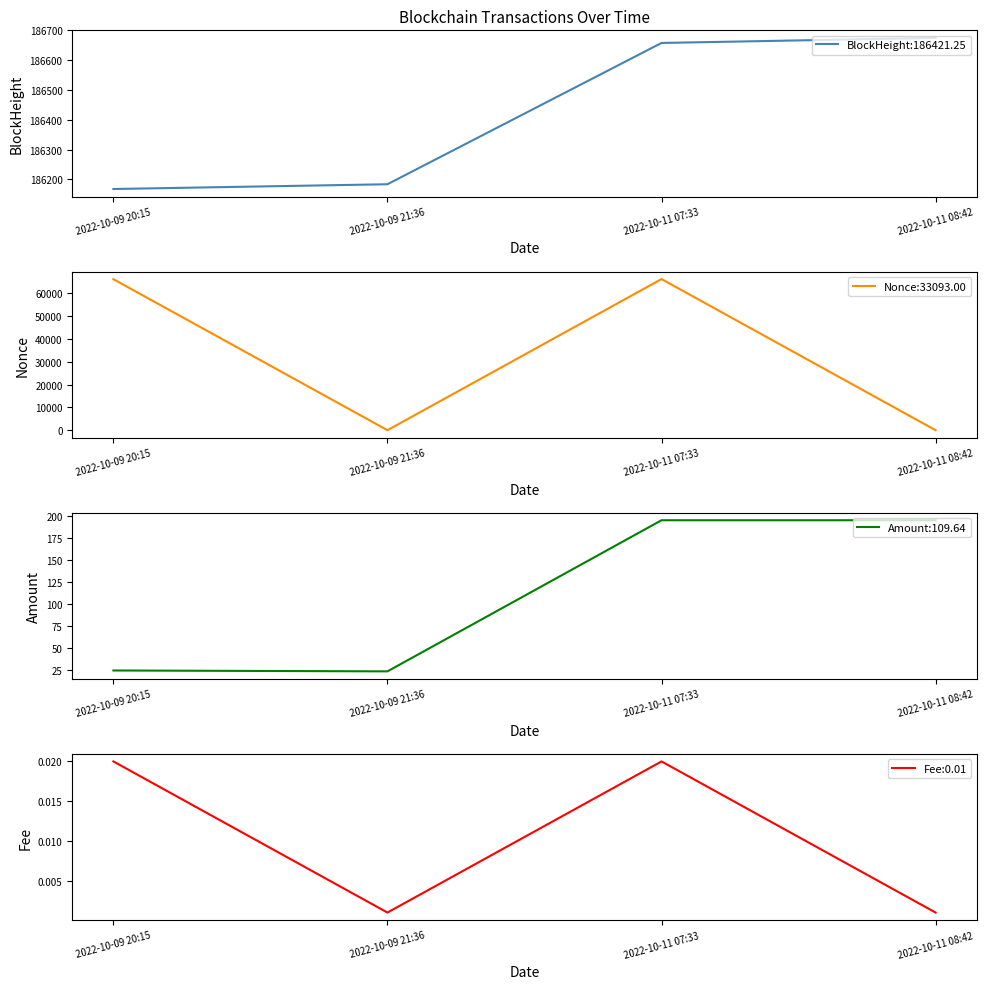

At which label is Amount closest to 109?

2022-10-09 20:15